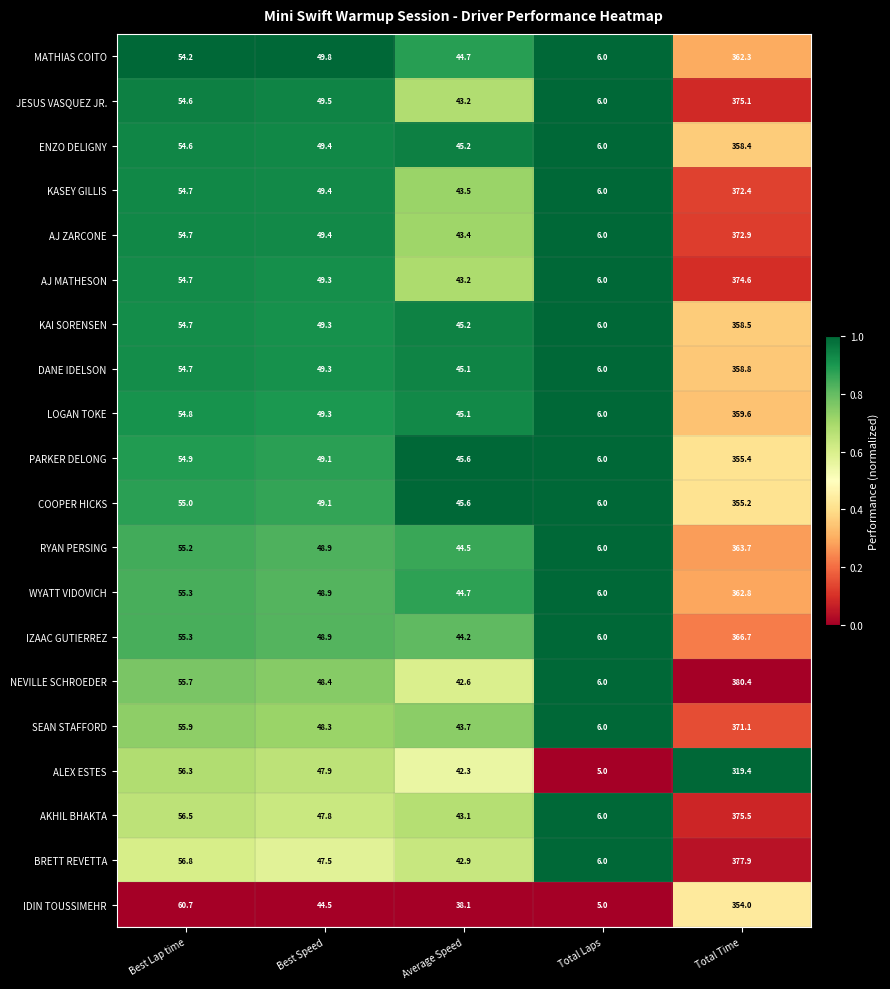

Which series has the largest total across all categories?

NEVILLE SCHROEDER